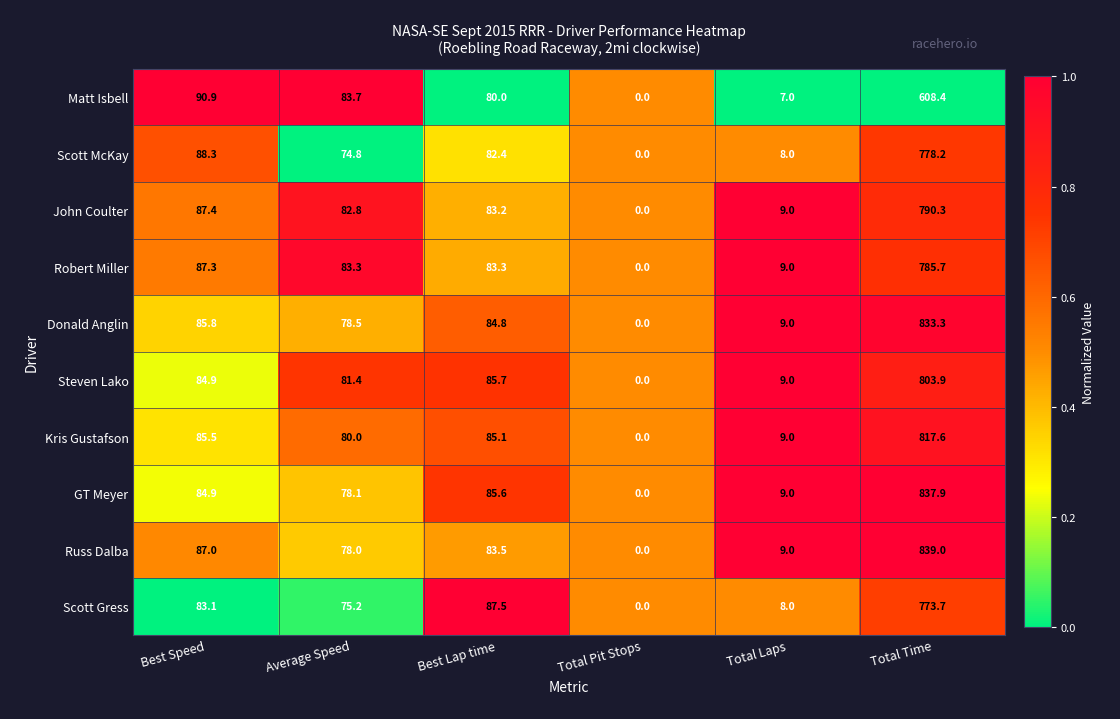

Which series has the largest range (max minus min)?

Russ Dalba